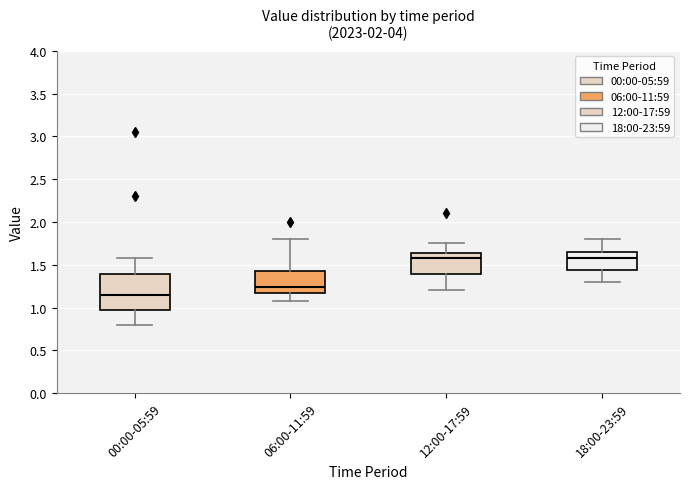

Which box is the tallest, from its lower edge to its upper edge?

00:00-05:59